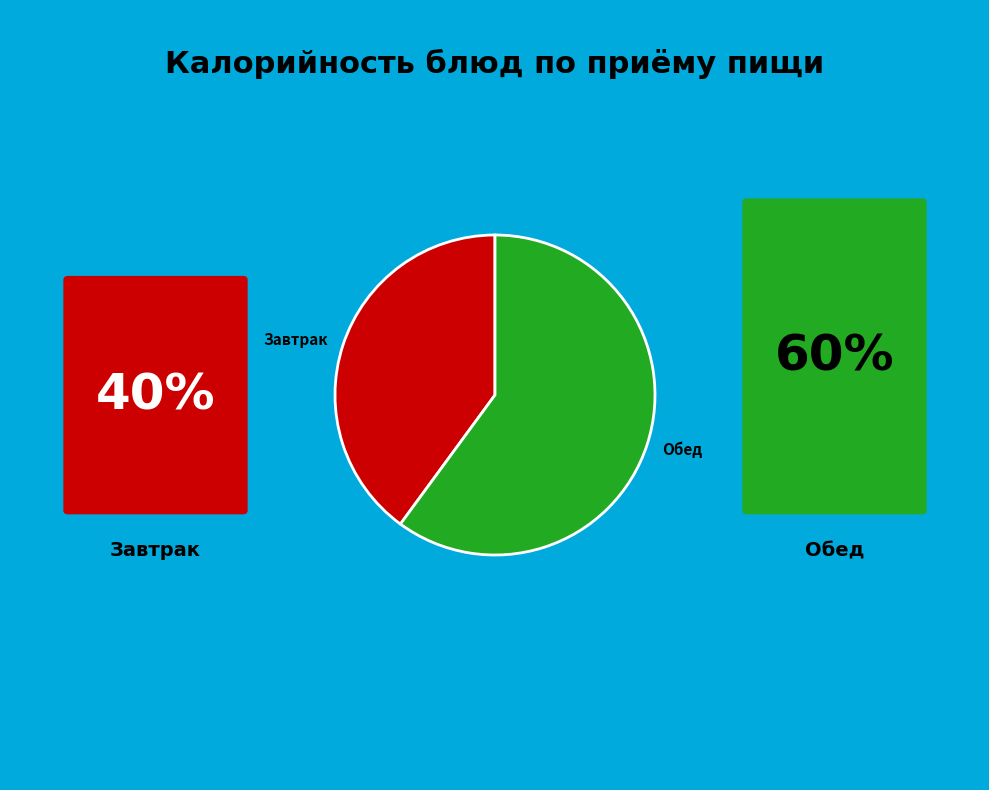

Rank the categories by value from lowest to highest.

Завтрак, Обед